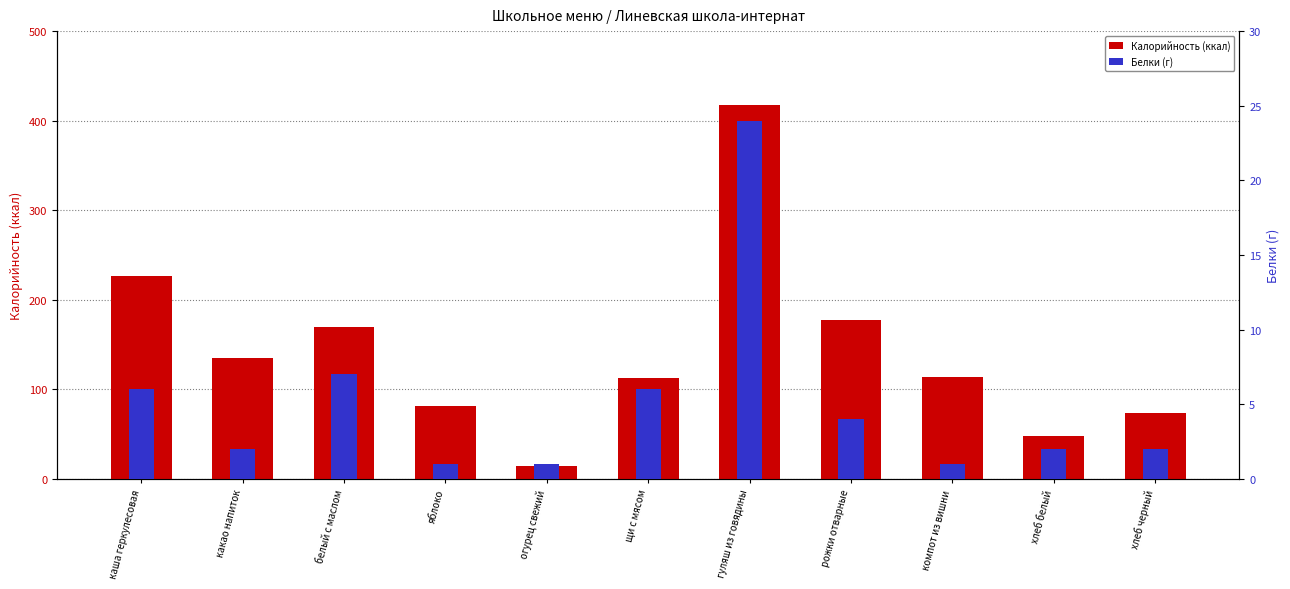

Between каша геркулесовая and хлеб черный, which series saw the biggest shift?

Калорийность (ккал)